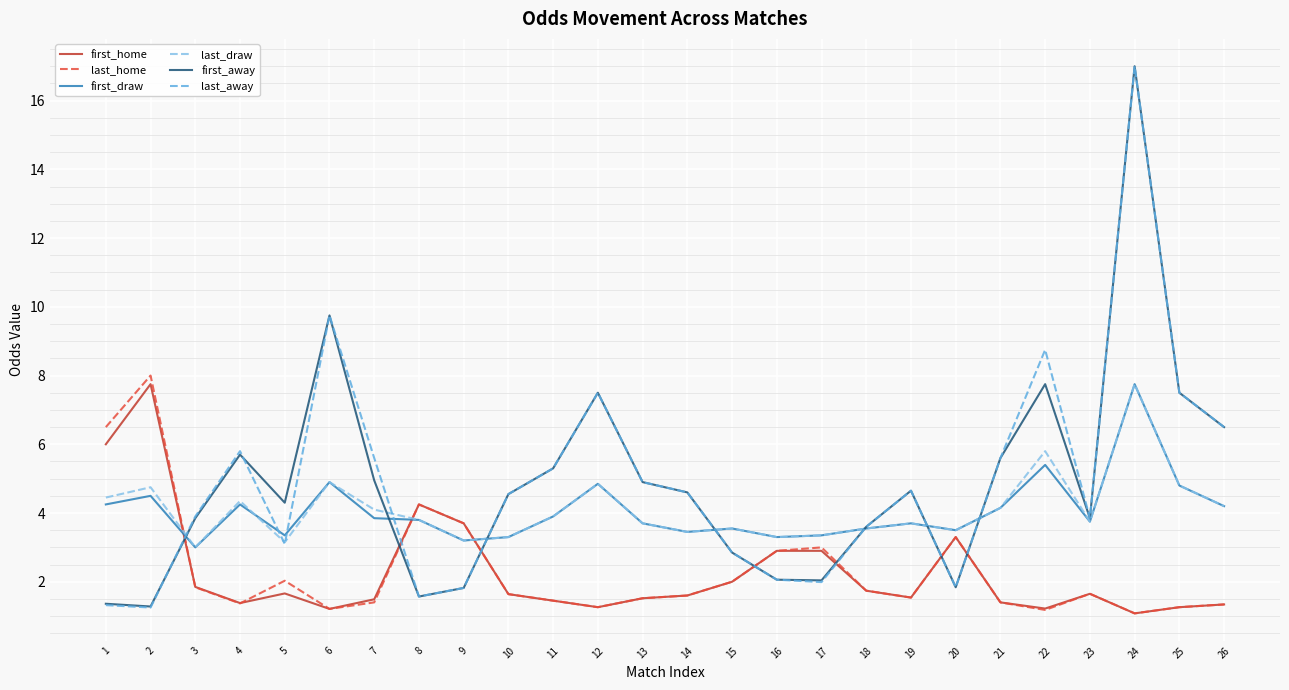

What is the maximum value shown in the chart?

17.0